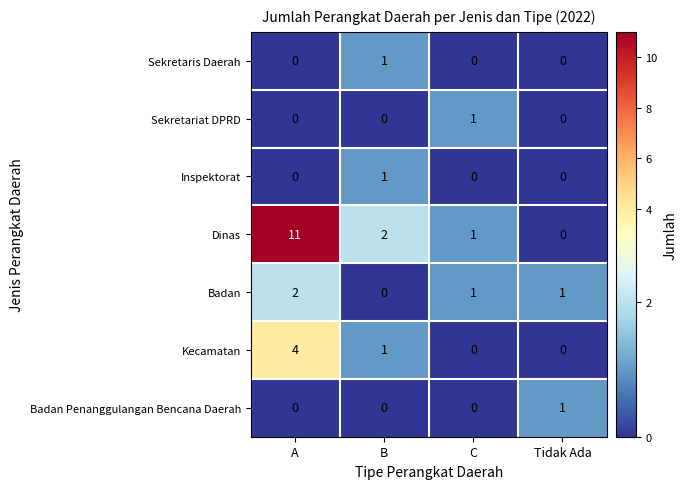

Which series has the largest total across all categories?

Dinas